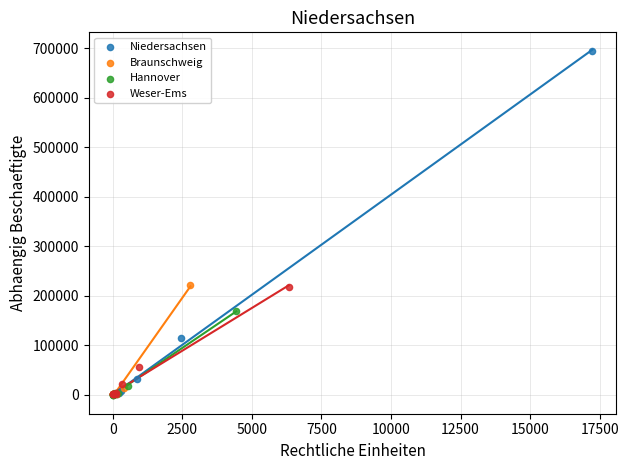

Which series reaches the maximum Y coordinate?

Niedersachsen